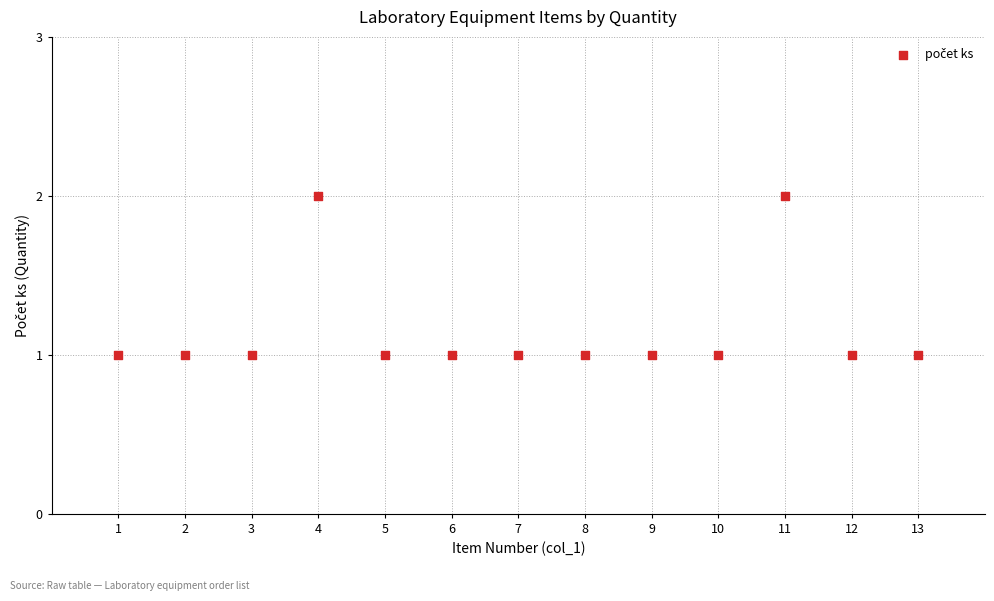

What is the range of X values (max minus min)?

12